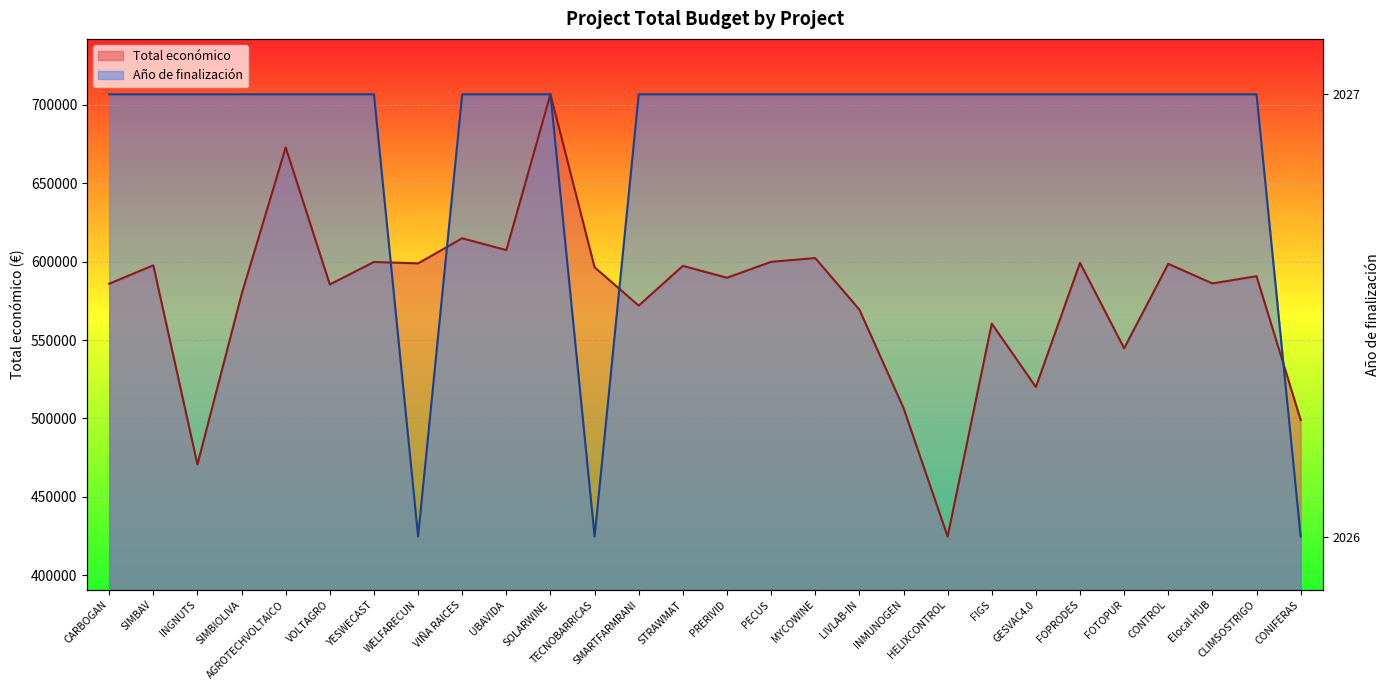

List the series in order of their overall mean, lowest first.

Total económico, Año de finalización